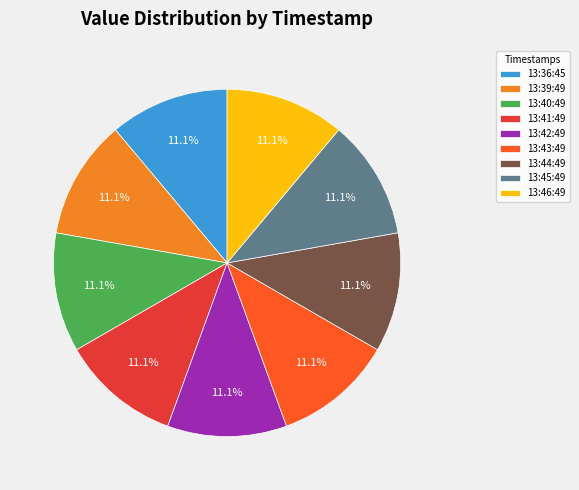

How much of the chart is everything except 13:46:49?

88.9%